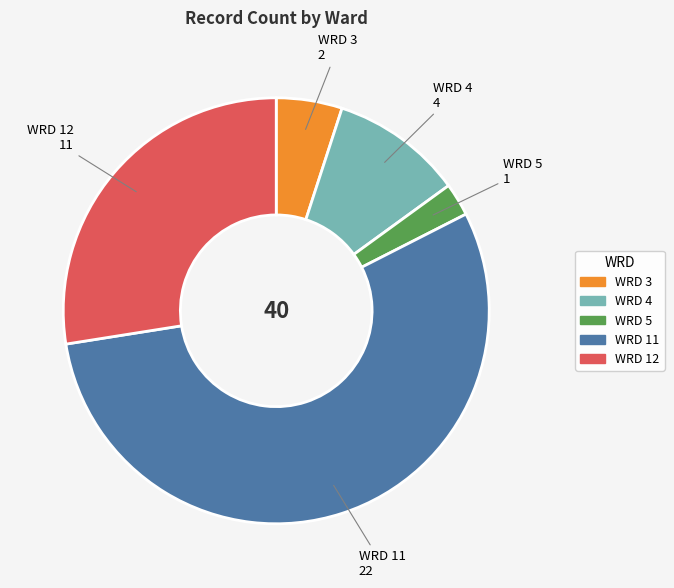

Which category has the smallest portion of the pie?

WRD 5